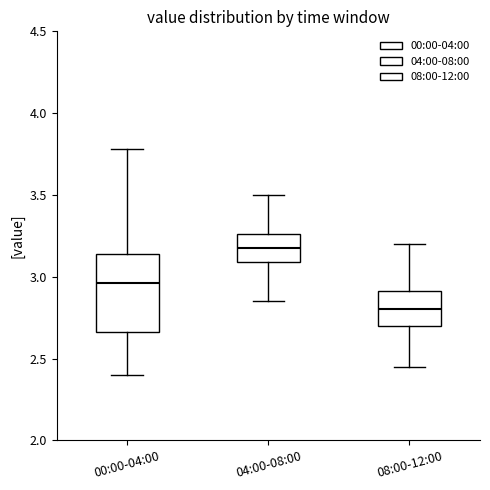

Reading left to right, transcribe this box plot: for each box, give where its median line is, the range the box spans, and where its two whiskers end, as read against the y-axis. The values are not printed on the chart, so give them approximately, as read against the axis.

00:00-04:00: median 2.95, box 2.65 to 3.15, whiskers 2.40 to 3.80
04:00-08:00: median 3.20, box 3.10 to 3.25, whiskers 2.85 to 3.50
08:00-12:00: median 2.80, box 2.70 to 2.90, whiskers 2.45 to 3.20